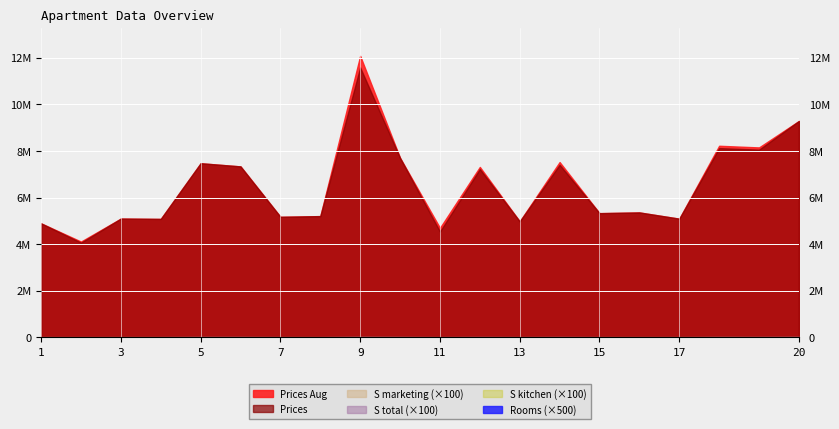

The Rooms series shows 1.0 at 3. True or false?

True